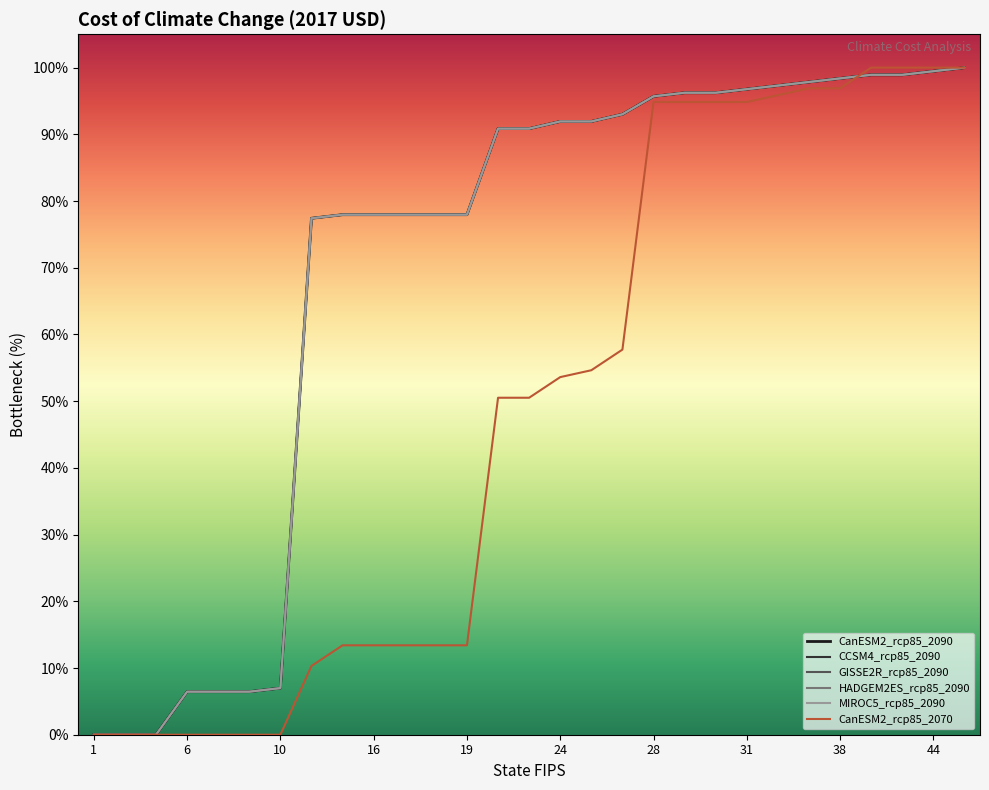

Does the chart display data point markers on the line(s)?

No